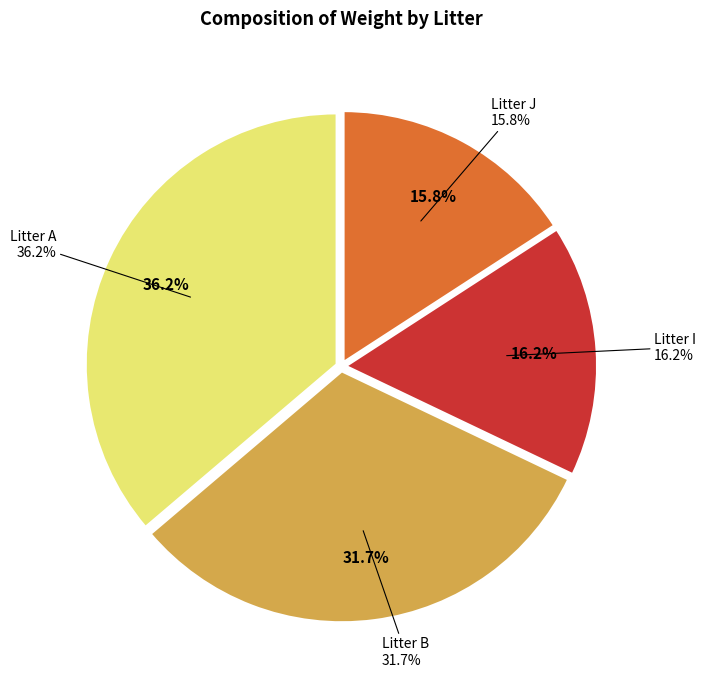

What portion of the pie excludes 25?

97.2%